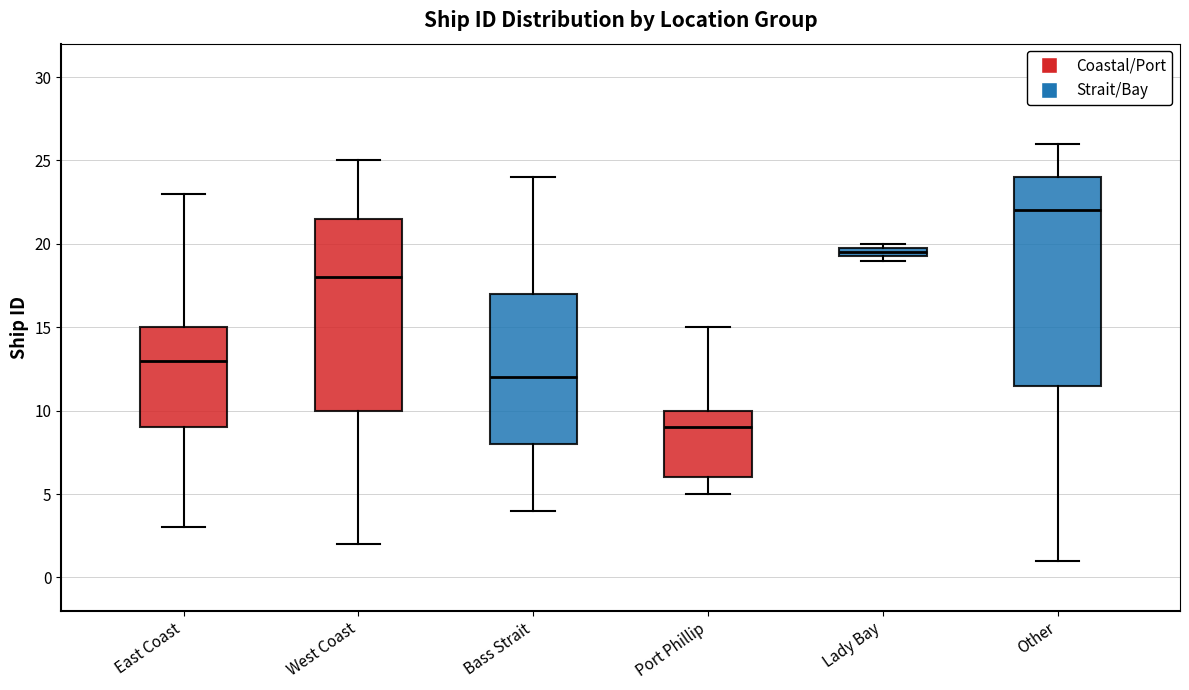

Where does the median line of the box for East Coast sit on the y-axis? The values are not printed on the chart, so give them approximately, as read against the axis.

13.0